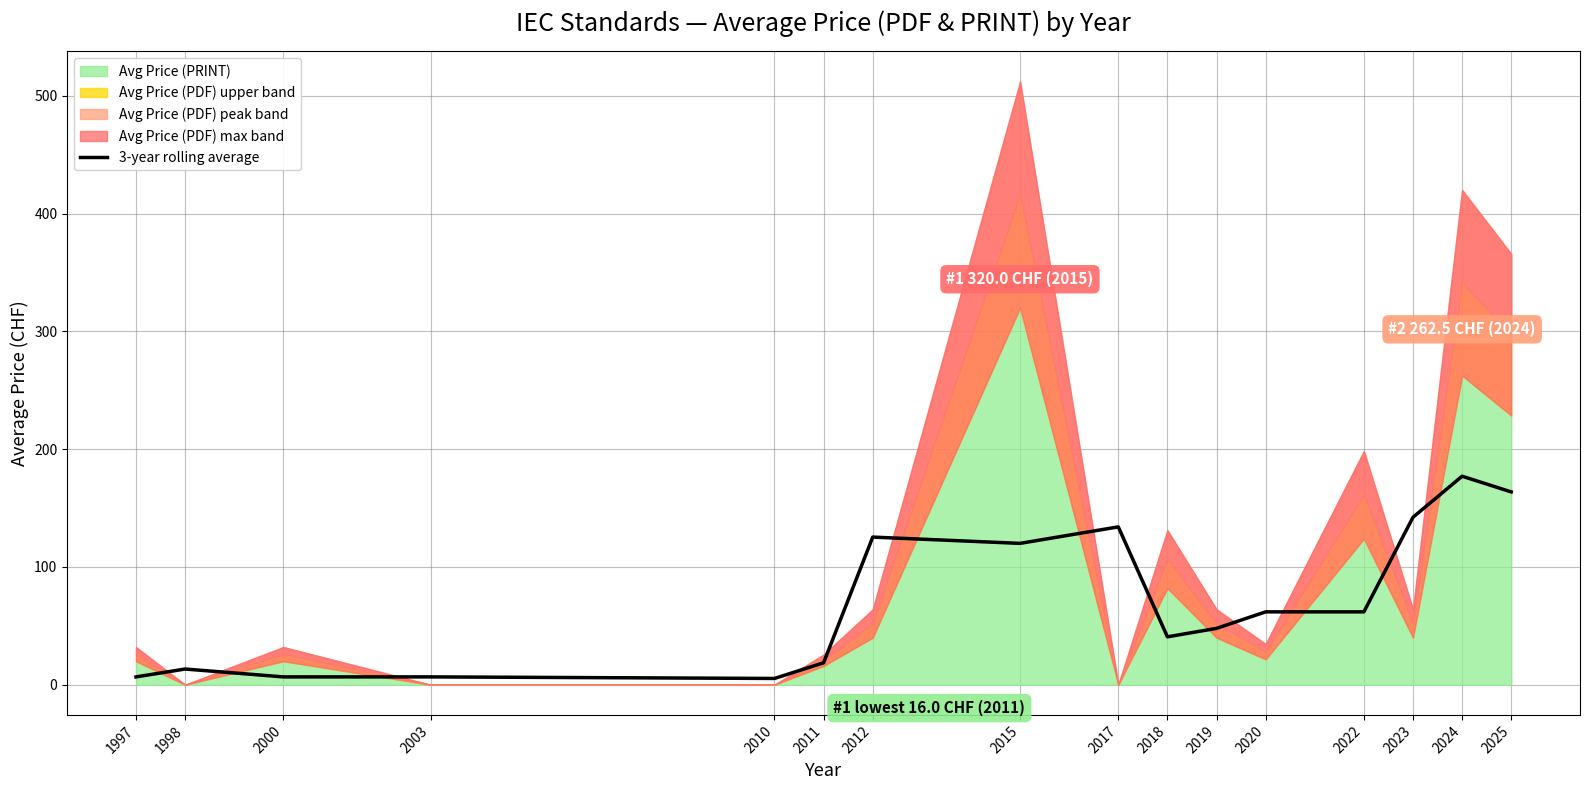

Reading left to right, extract all data points from this chart.

1997=6.7	1998=13.3	2000=6.7	2003=6.7	2010=5.3	2011=18.7	2012=125.3	2015=120.0	2017=134.0	2018=40.7	2019=47.9	2020=61.9	2022=61.9	2023=142.2	2024=177.0	2025=163.7